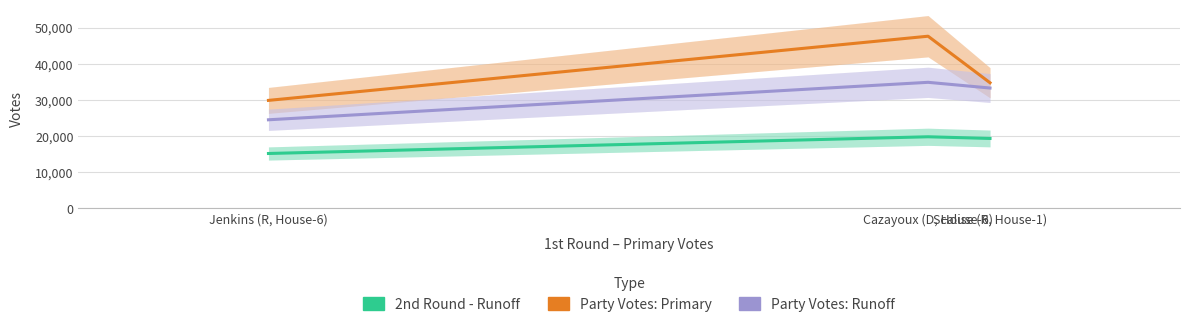

Between Scalise (R, House-1) and Jenkins (R, House-6), which is larger?

Scalise (R, House-1)